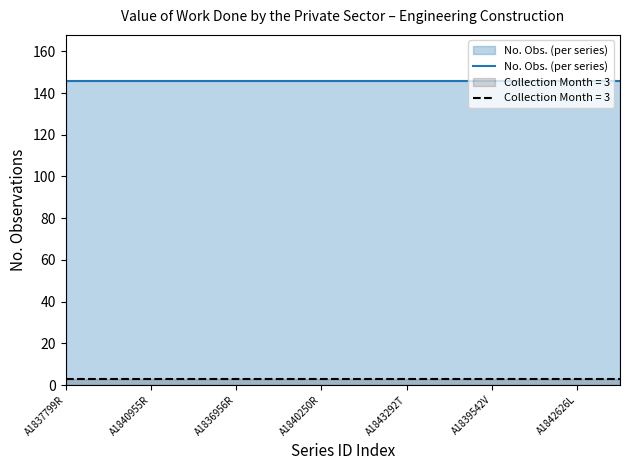

True or false: No. Obs. and Freq. (Quarter) intersect in this chart.

False